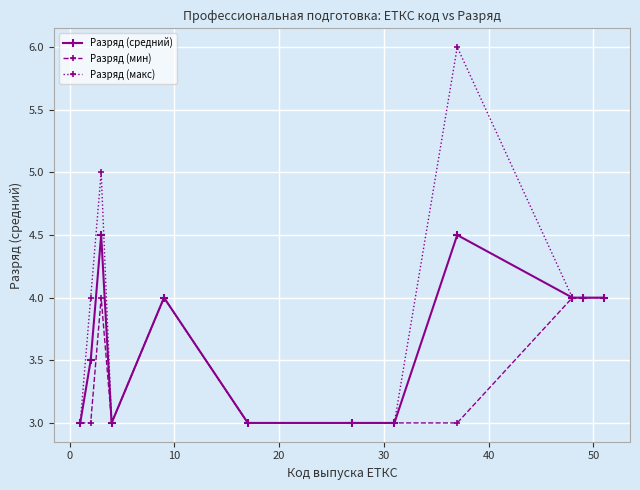

Count the number of categories in the chart.

12